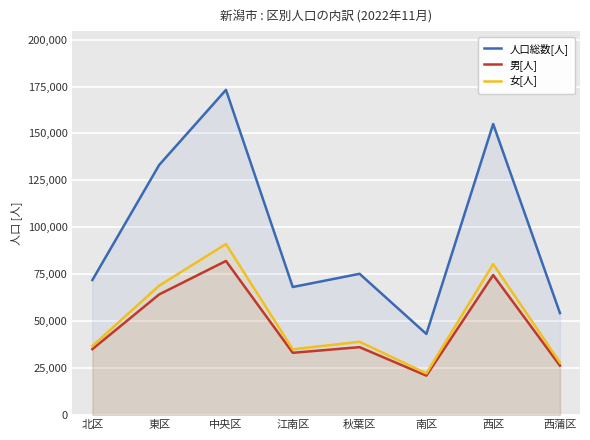

What is the difference between the second highest and minimum values in the 人口総数[人] series?

111819